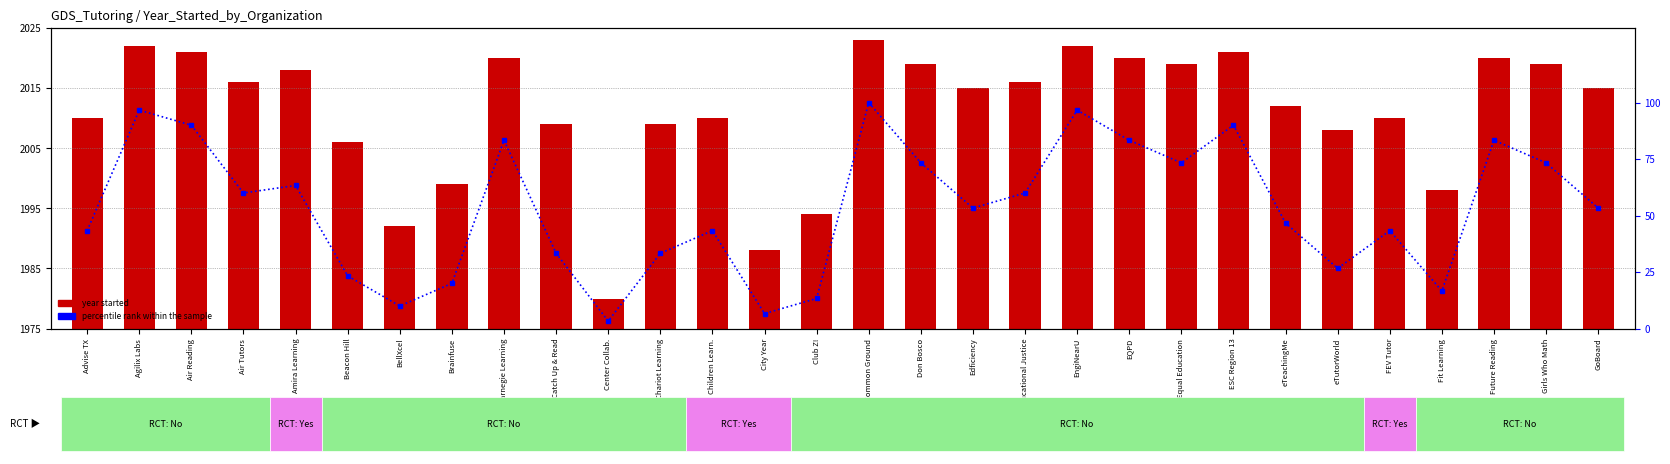

Which category has the lowest value in the year started series?

Center Collab.